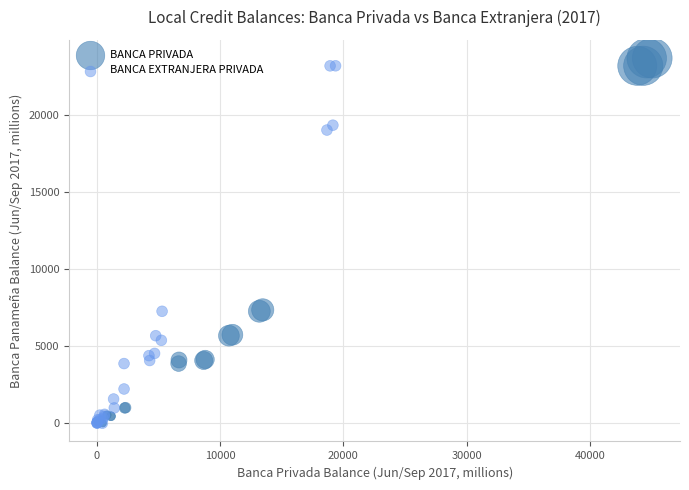

Which series has the largest Y range (max minus min)?

BANCA PRIVADA